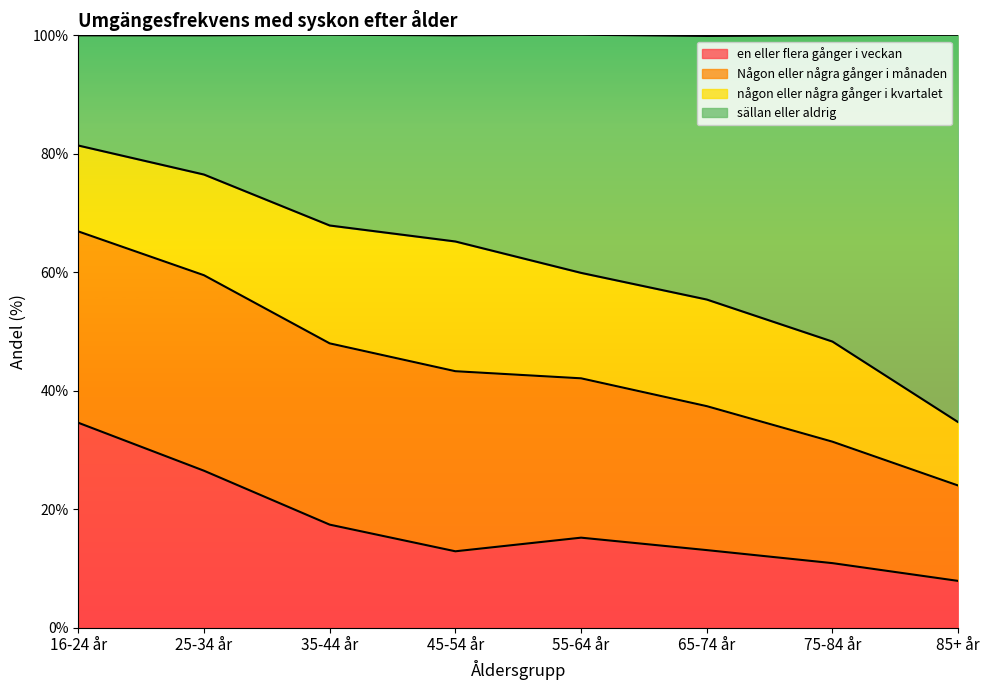

What is the difference between the maximum and minimum values in the en eller flera gånger i veckan series?

26.7